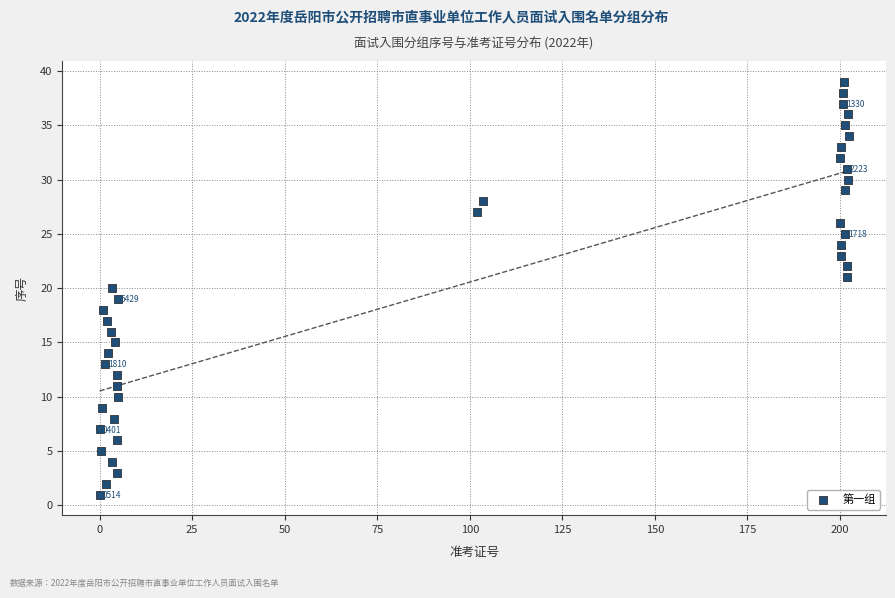

What is the range of Y values (max minus min)?

38